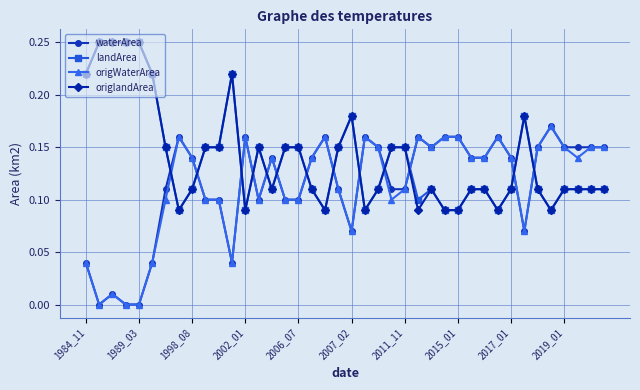

True or false: landArea has more than 2 points higher than both neighbors.

True